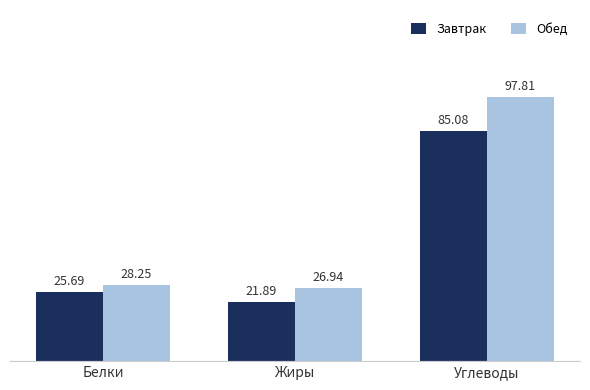

Does the chart contain stacked bars?

No